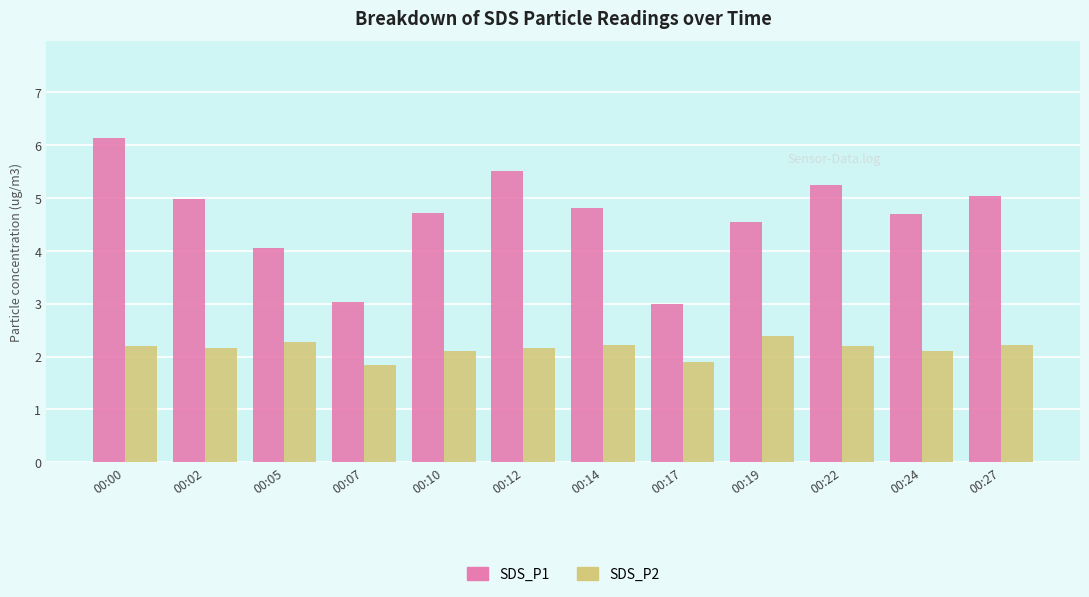

What is the average value of the SDS_P2 series?

2.1